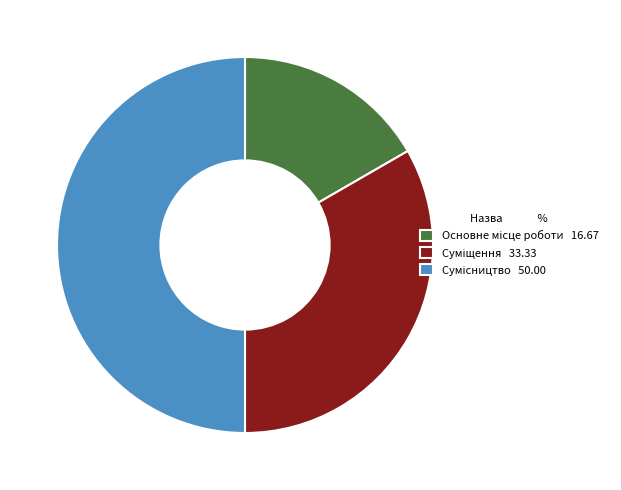

Rank the categories by value from lowest to highest.

Основне місце роботи, Суміщення, Сумісництво